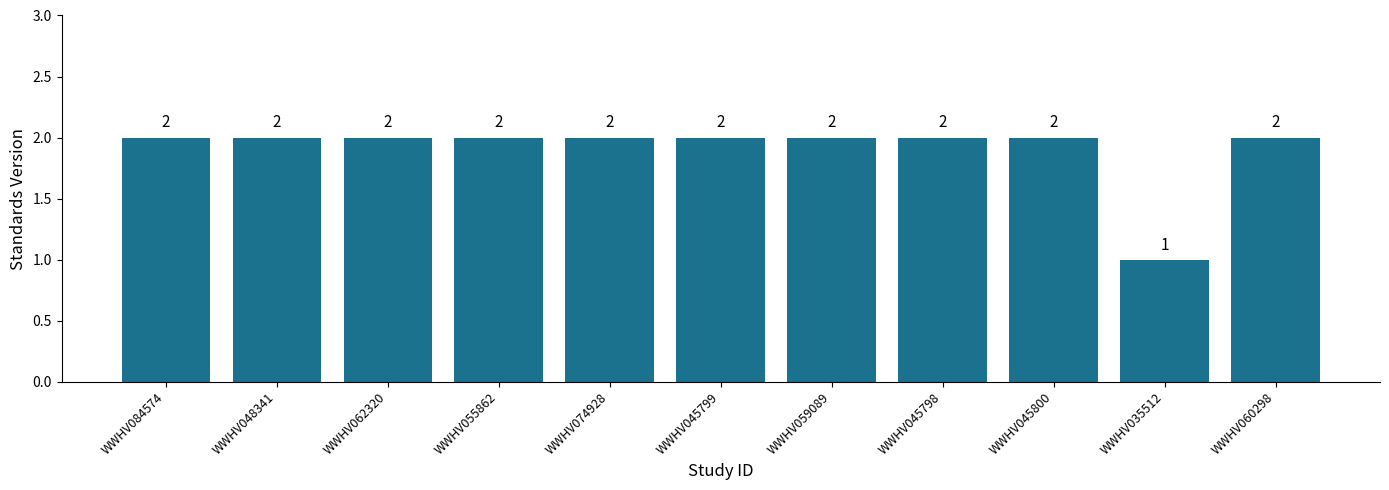

Reading left to right, transcribe all the data shown in this chart.

2	2	2	2	2	2	2	2	2	1	2